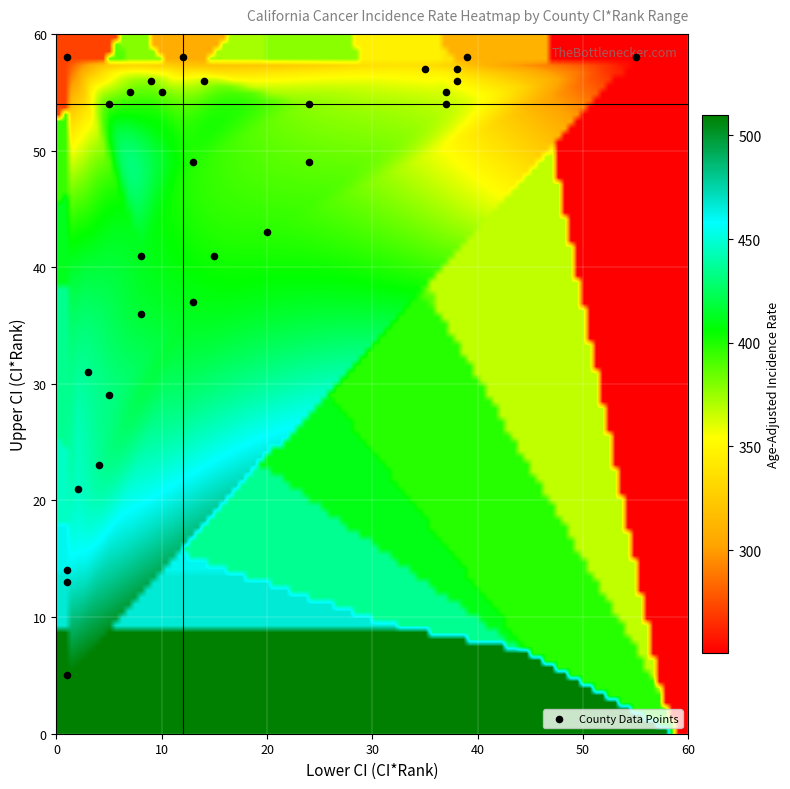

What is the range of Y values (max minus min)?

53